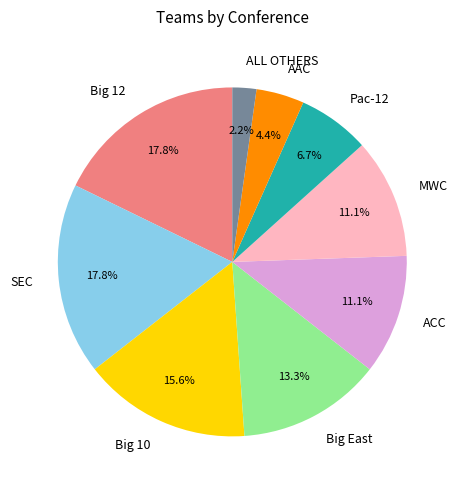

Do ACC and Big East together represent more than half of the pie?

No